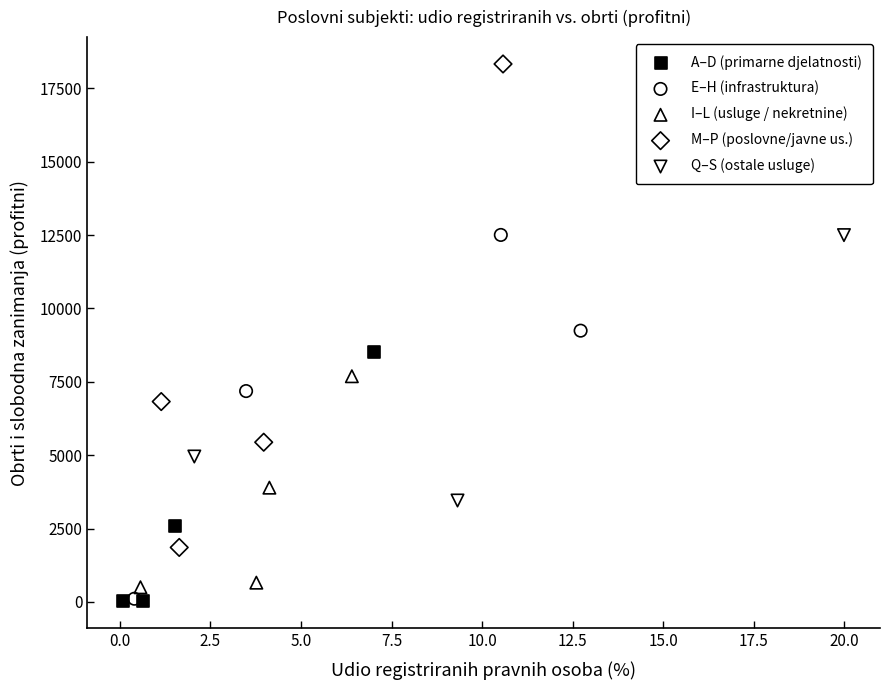

Which series contains the highest Y value?

M–P (poslovne/javne us.)